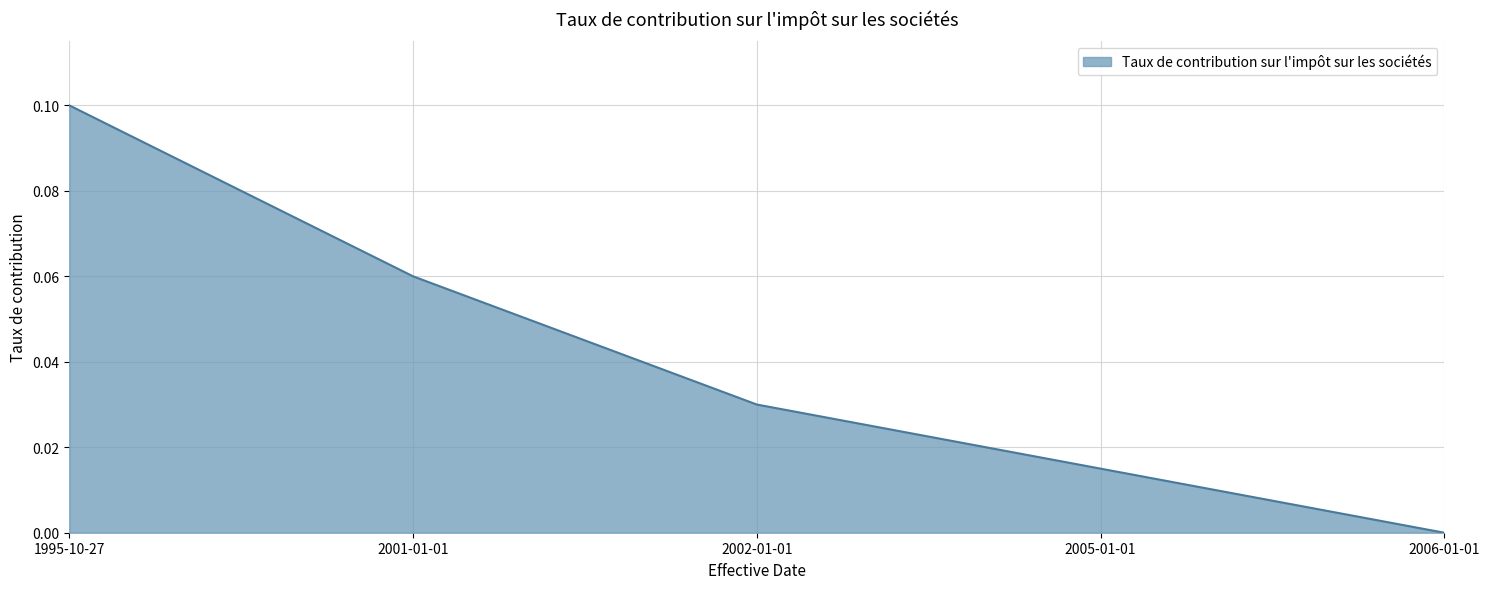

Which category has the lowest value across all series?

2006-01-01